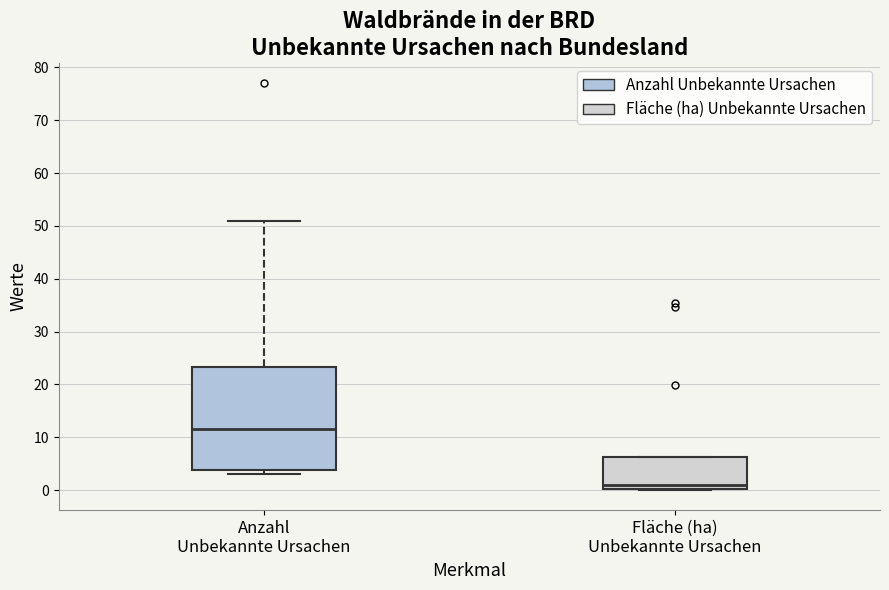

Reading left to right, read every box against the y-axis: the position of its median line, the range the box covers, and the ends of its whiskers. The values are not printed on the chart, so give them approximately, as read against the axis.

Anzahl Unbekannte Ursachen: median 12, box 4 to 23, whiskers 3 to 51
Fläche (ha) Unbekannte Ursachen: median 1, box 0 to 6, whiskers 0 to 6